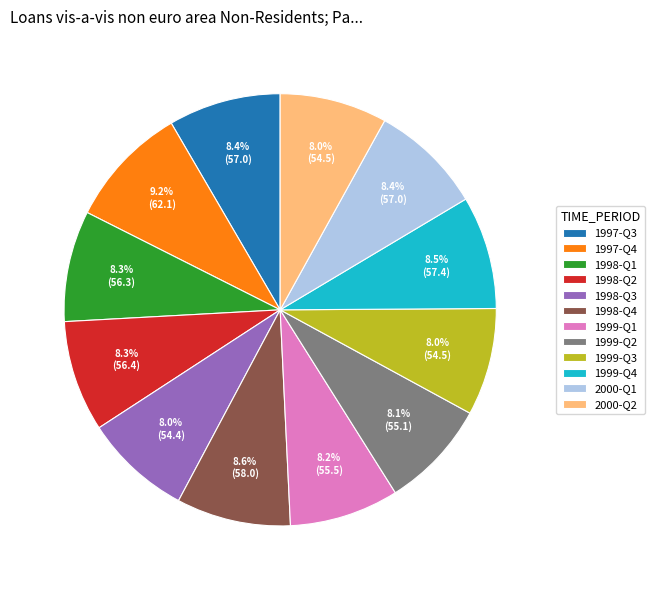

Does 2000-Q2 account for over 50% of the chart?

No